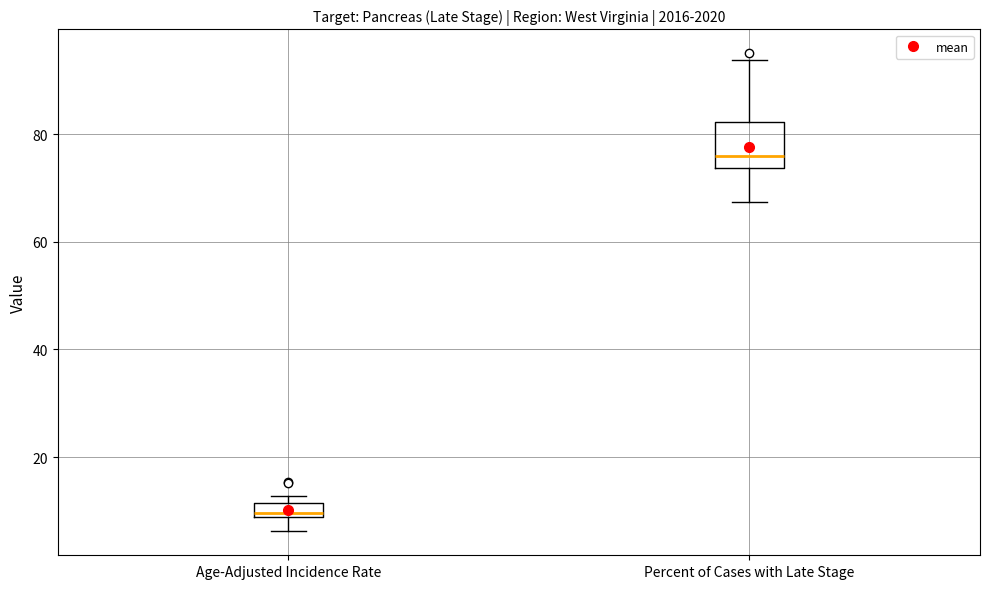

Which box has the lowest median line?

Age-Adjusted Incidence Rate